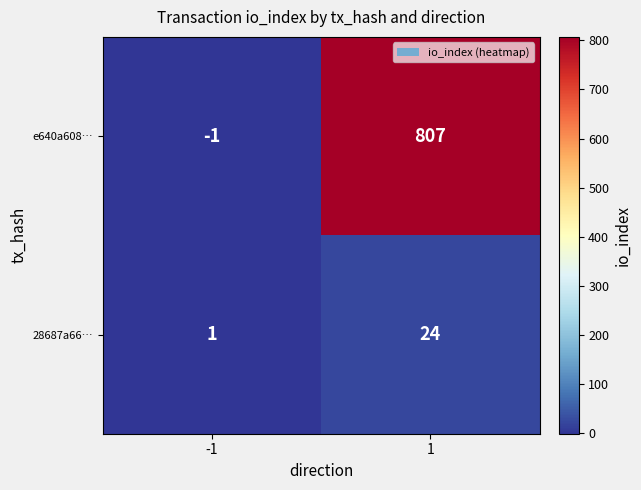

Rank the series by their maximum value, from highest to lowest.

e640a608…, 28687a66…